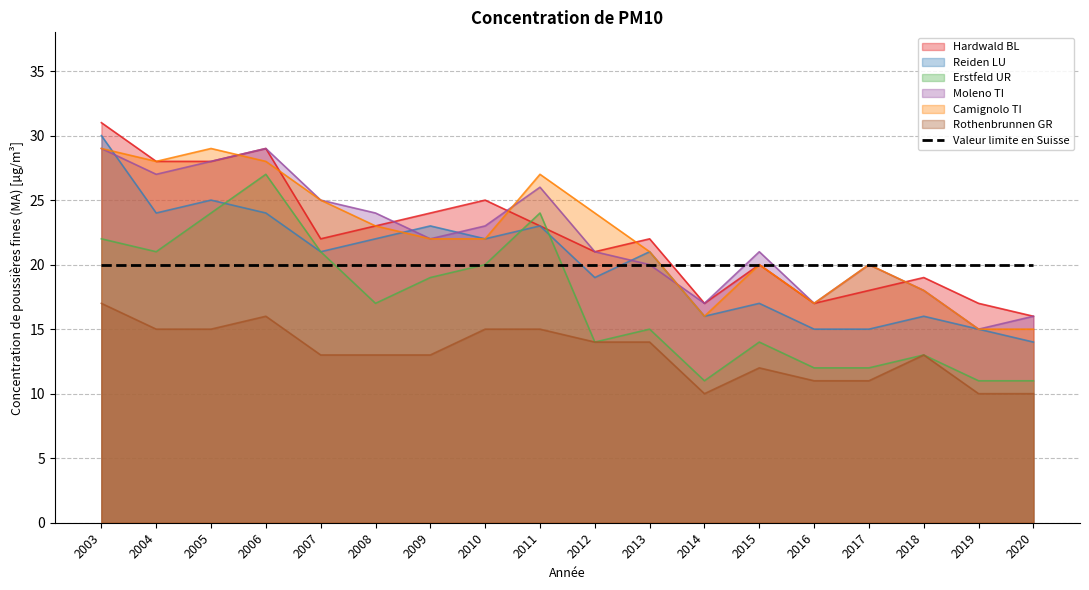

True or false: Moleno TI and Erstfeld UR intersect in this chart.

False